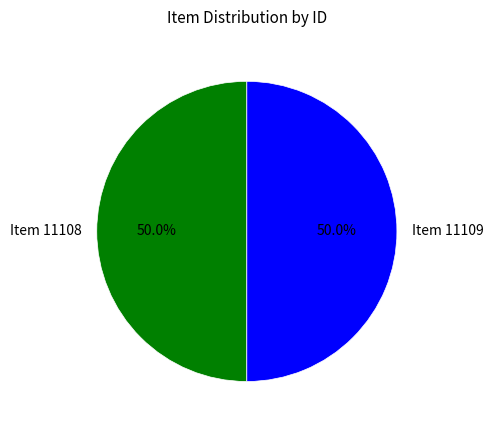

Do Item 11109 and Item 11108 together represent more than half of the pie?

Yes